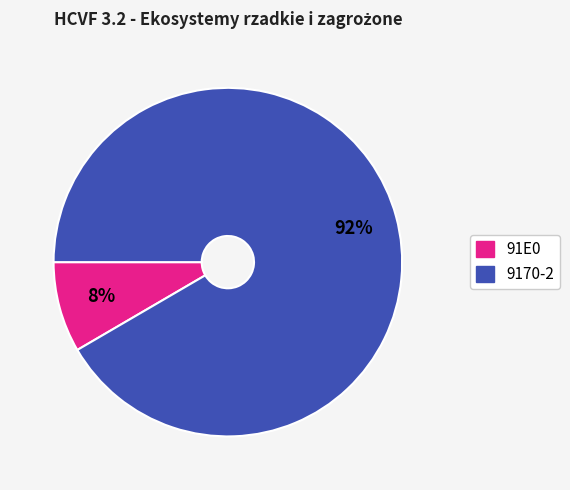

To the nearest percent, what is the average slice percentage?

50%